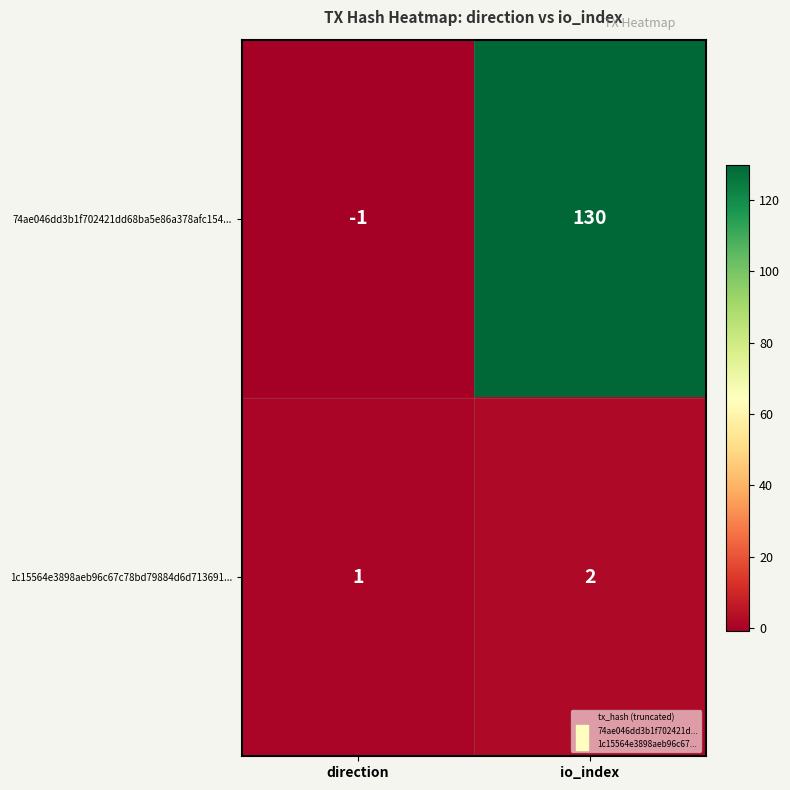

What is the total value across all series at io_index?

132